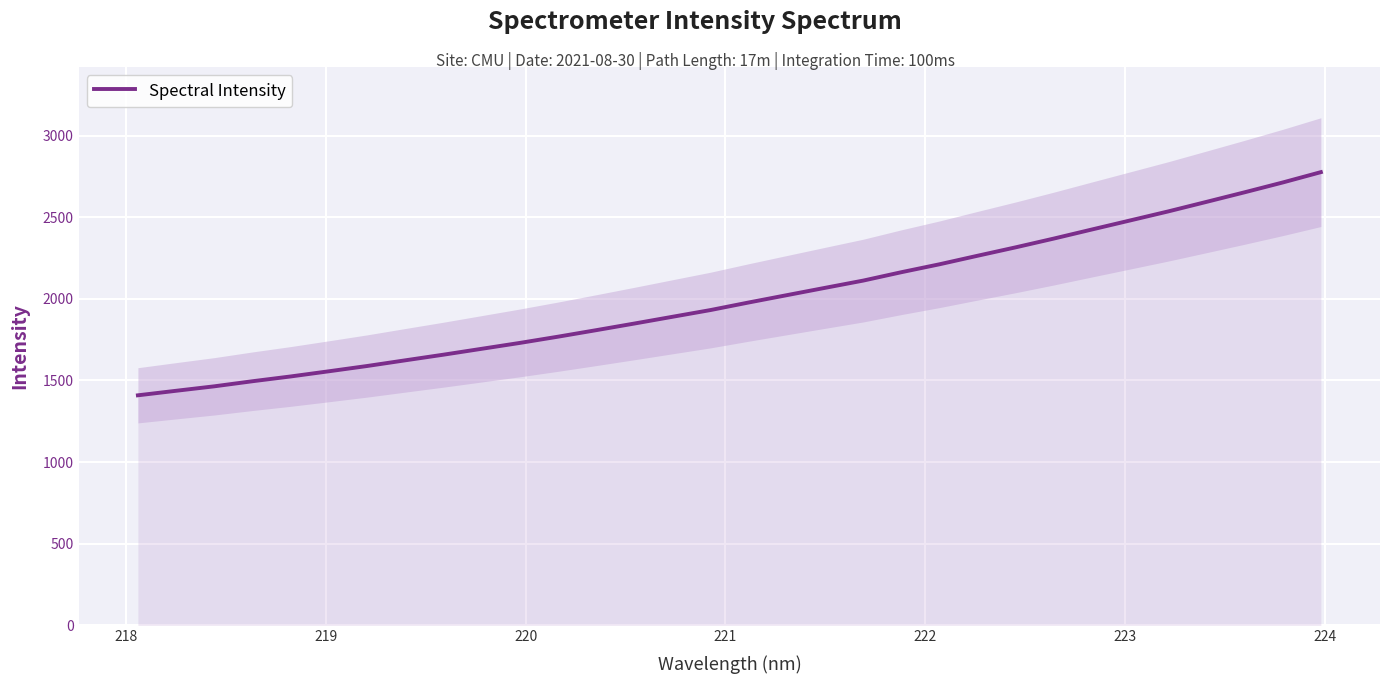

What is the sum of all values?

64100.1